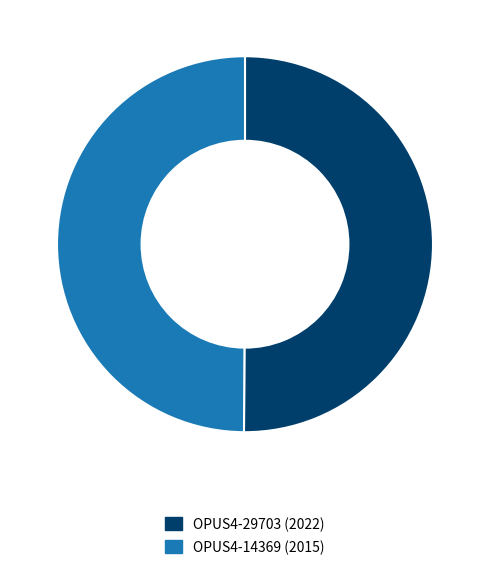

The OPUS4-14369 (2015) slice represents 58% of the pie. True or false?

False